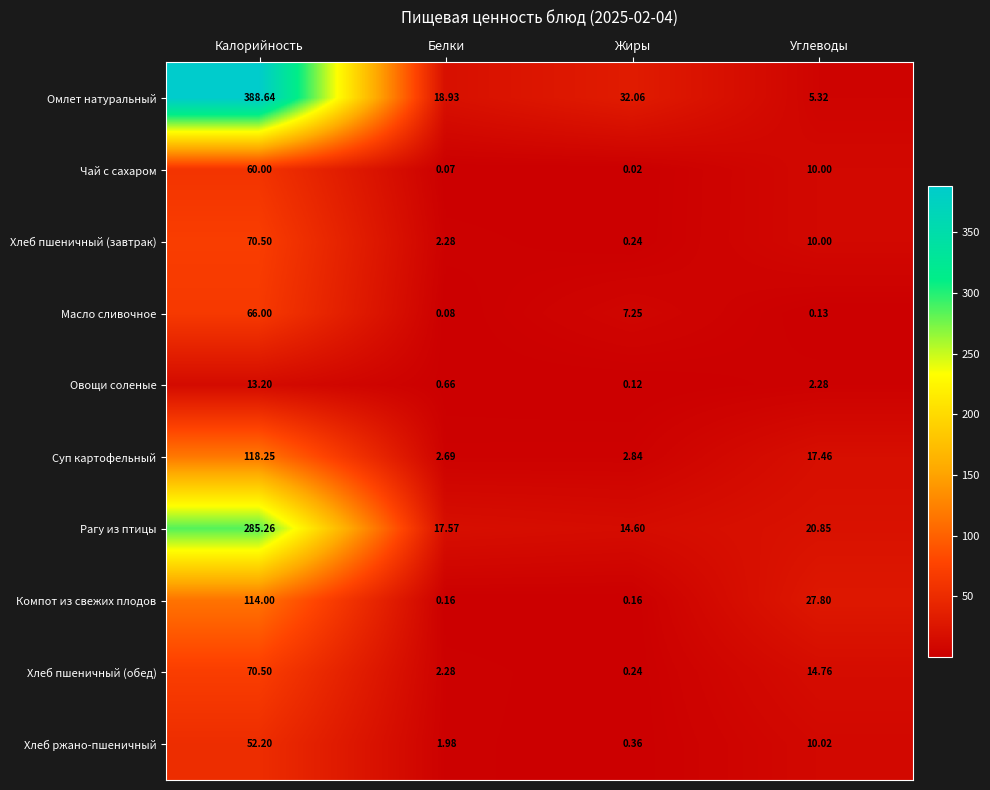

At which label is Суп картофельный closest to 60?

Углеводы